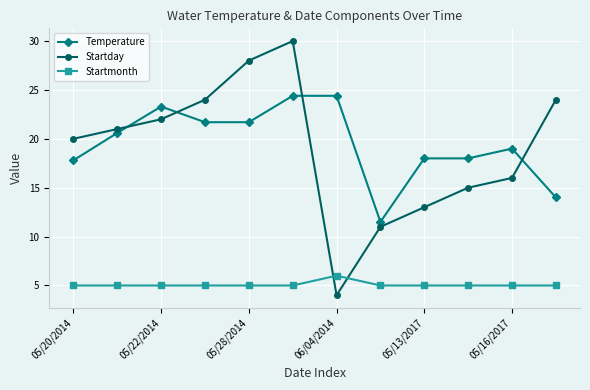

How many times do Temperature and Startday cross each other?

4